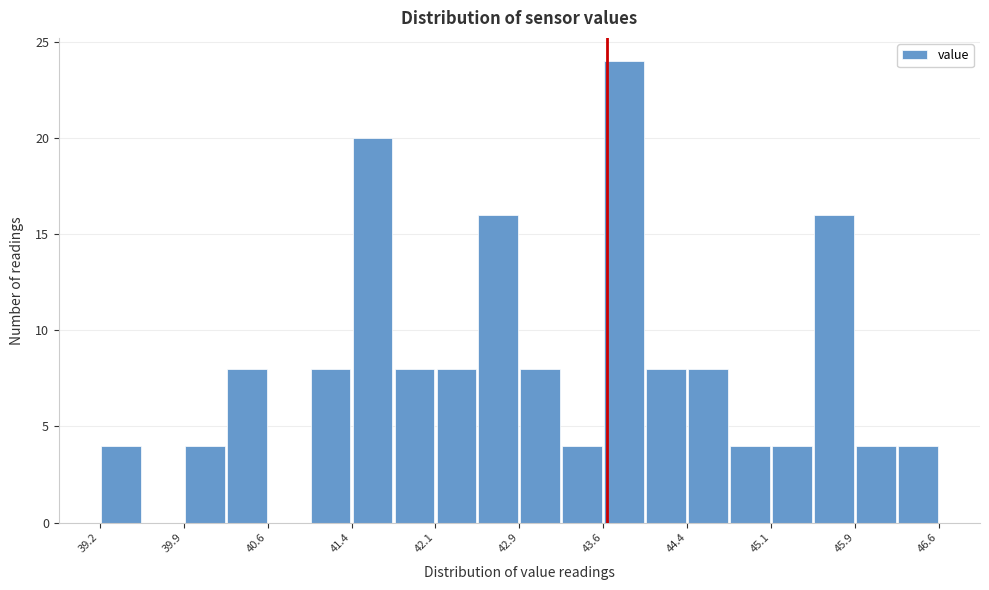

Read against the x-axis, roughly where is the centre of the tallest bar?

43.8